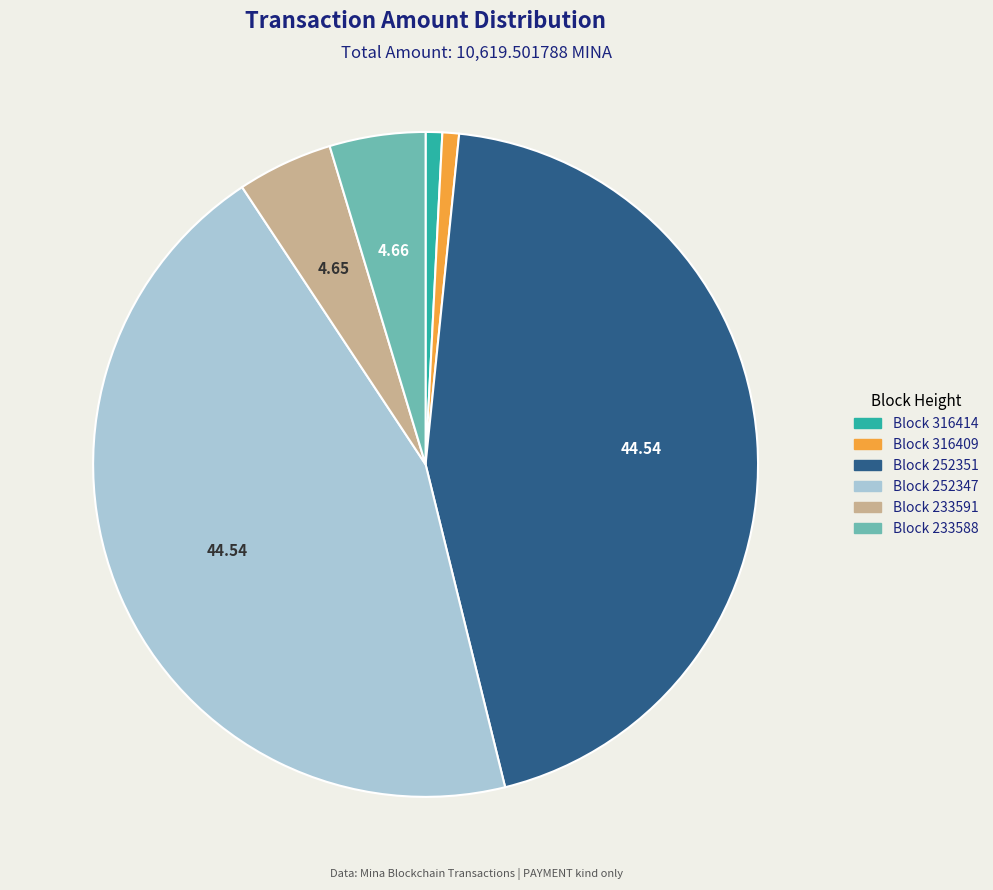

Is Block 233588 the majority of the pie?

No